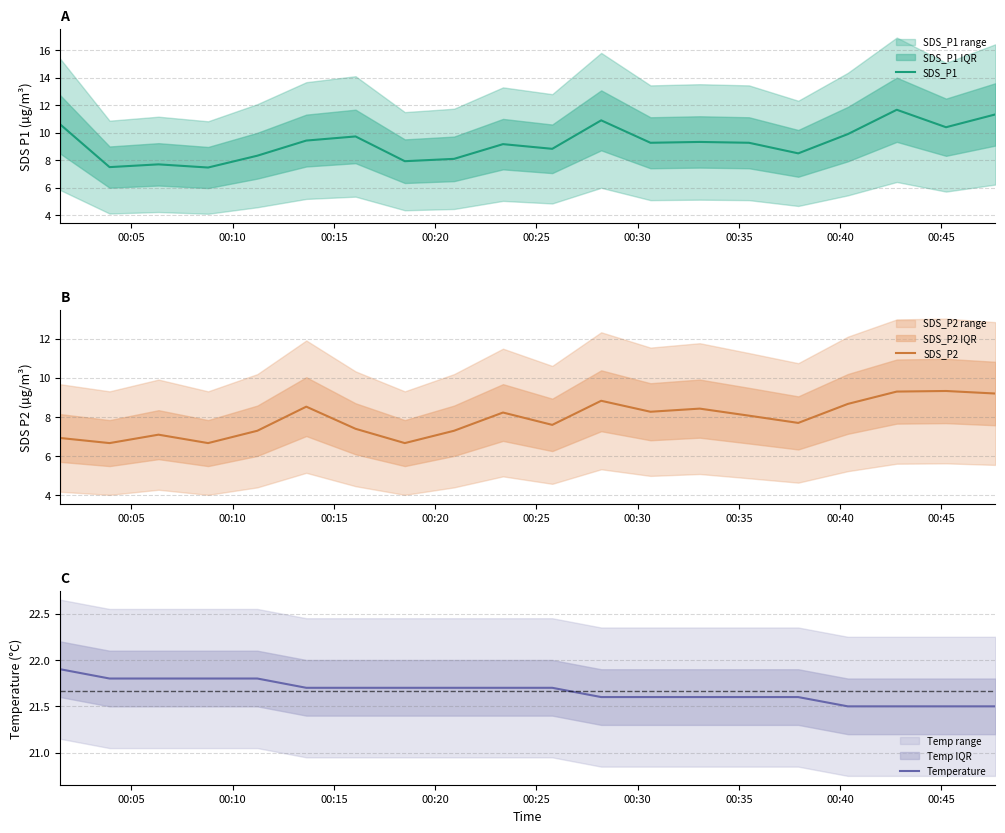

What are all the series names shown in the legend?

SDS_P1, SDS_P2, Temperature